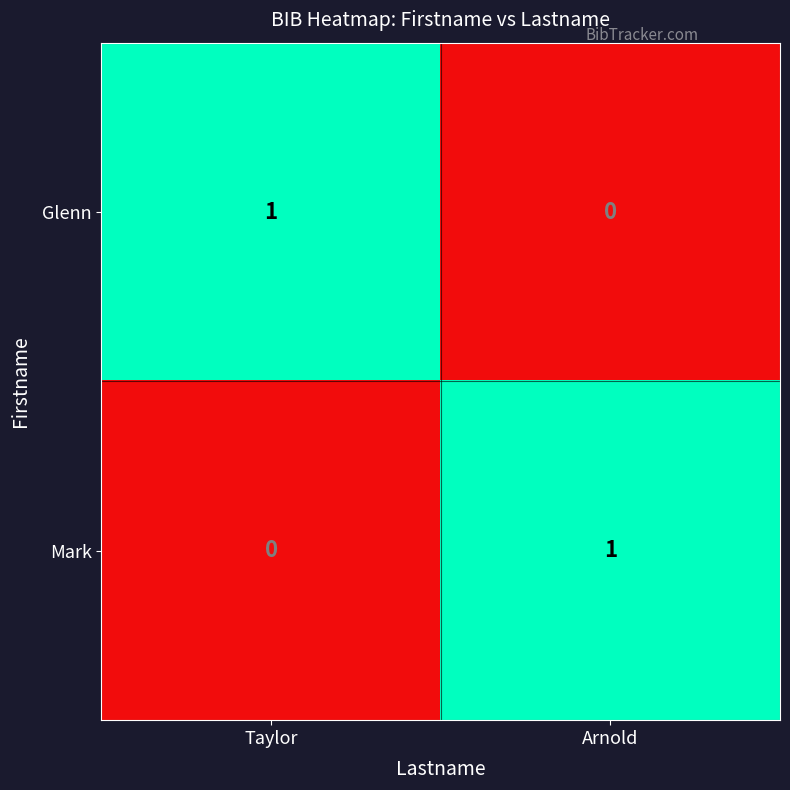

What is the greatest value displayed?

1